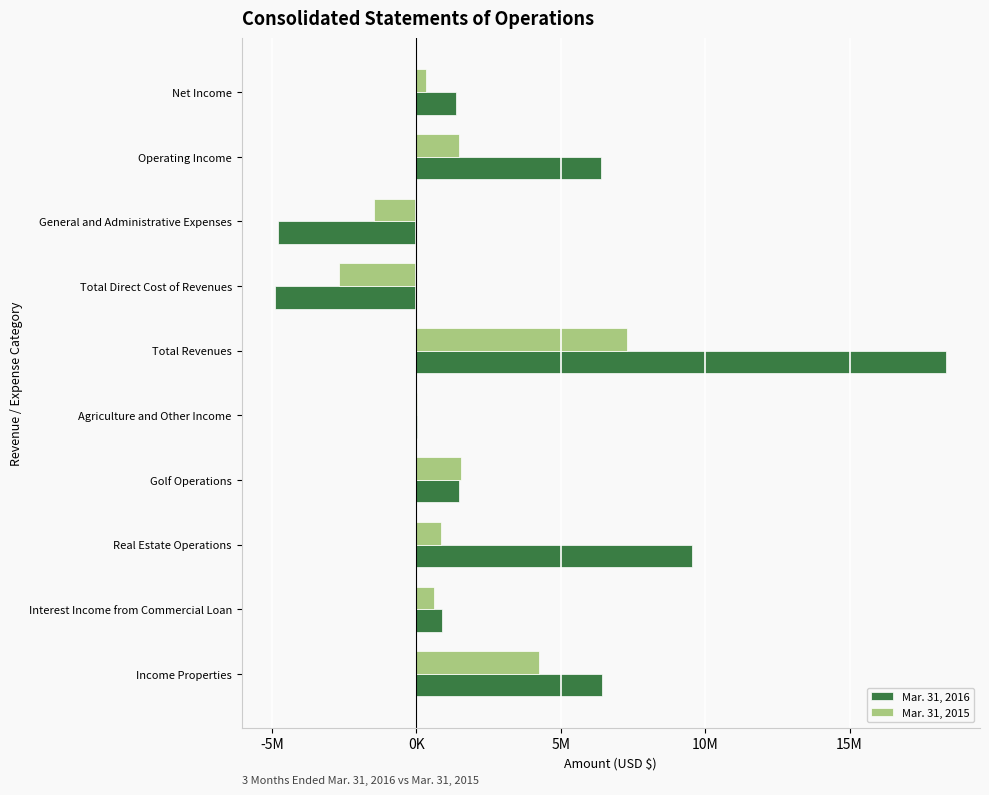

What are all the series names shown in the legend?

Mar. 31, 2016, Mar. 31, 2015